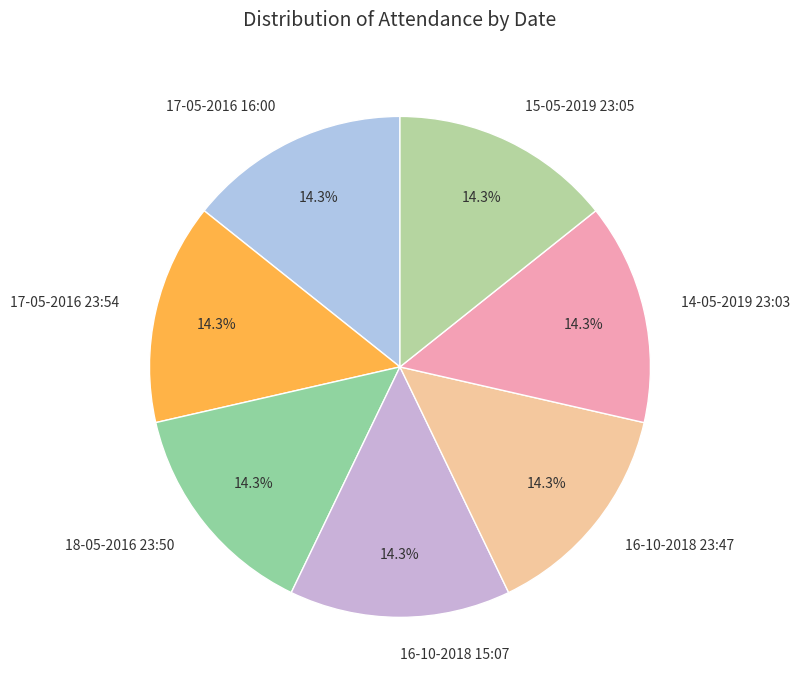

Count the number of slices in the pie.

7